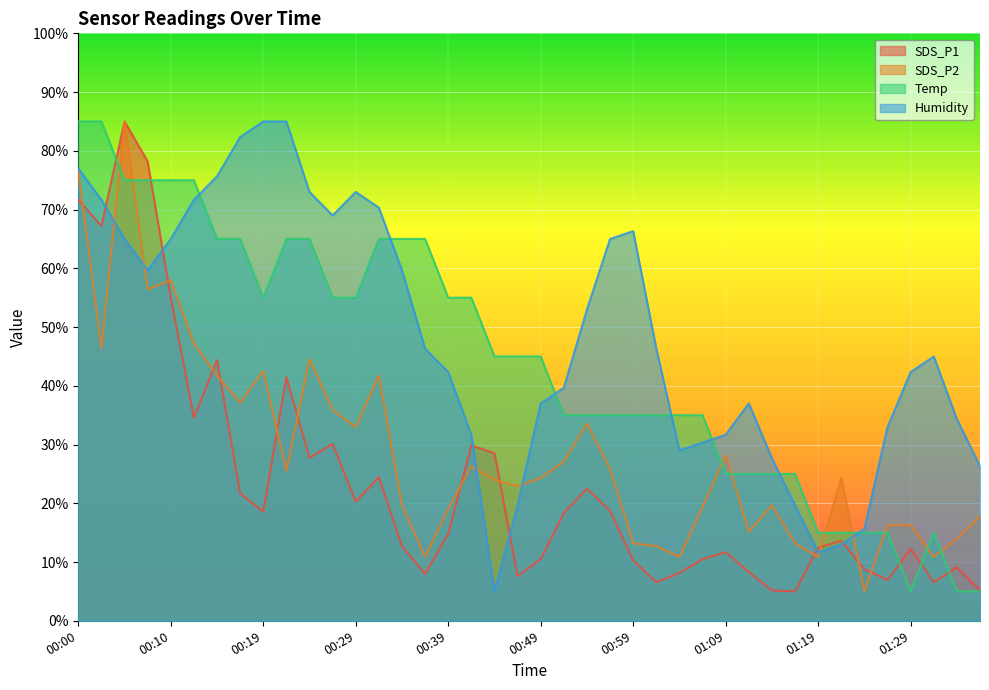

At which category is the sum across all series the highest?

00:00